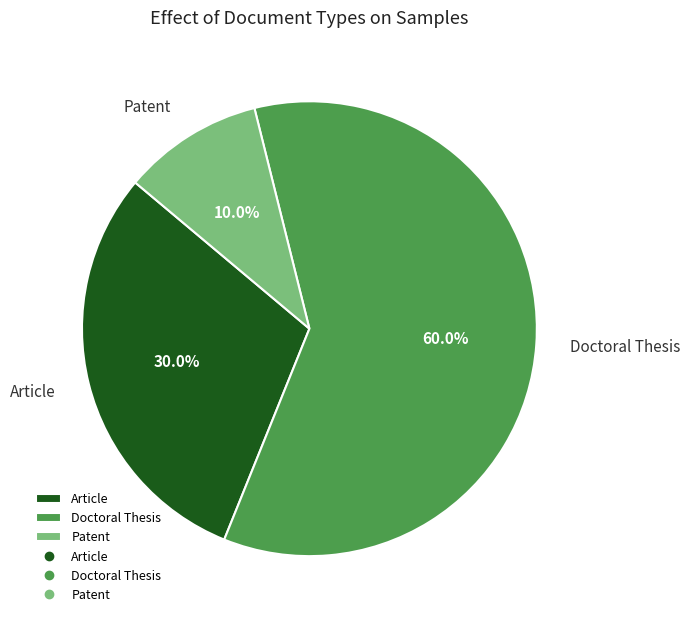

How many segments does this pie chart have?

3